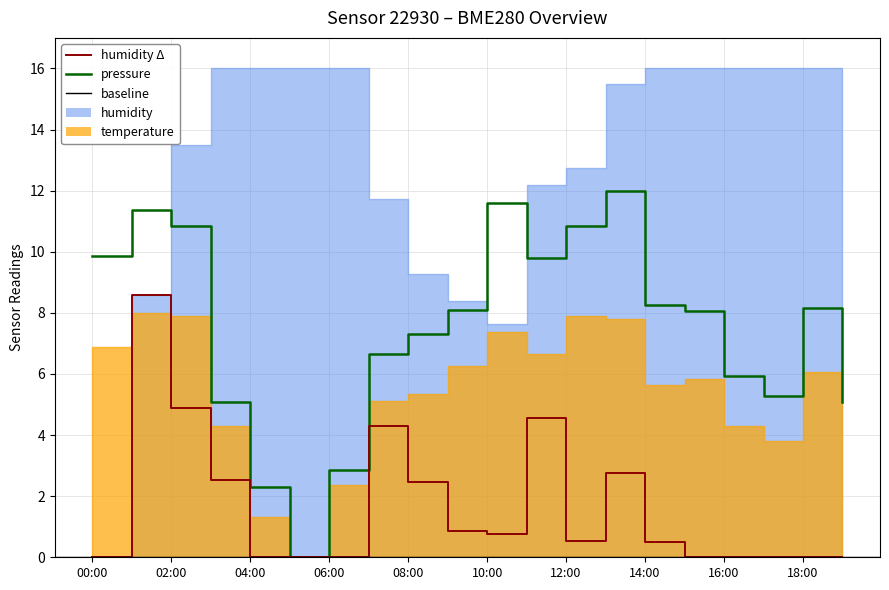

True or false: humidity Δ has more than 1 interior local peaks.

True